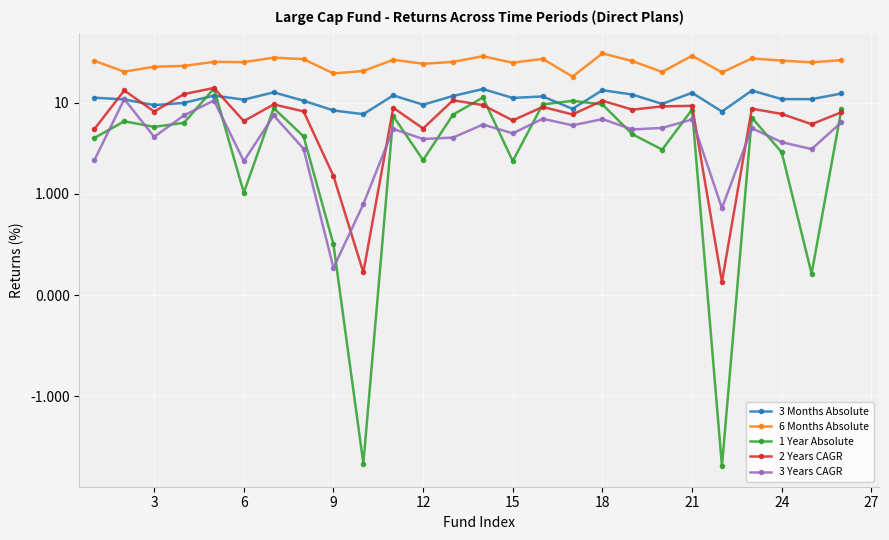

What is the difference between the maximum and second lowest values in the 1 Year Absolute series?

19.8